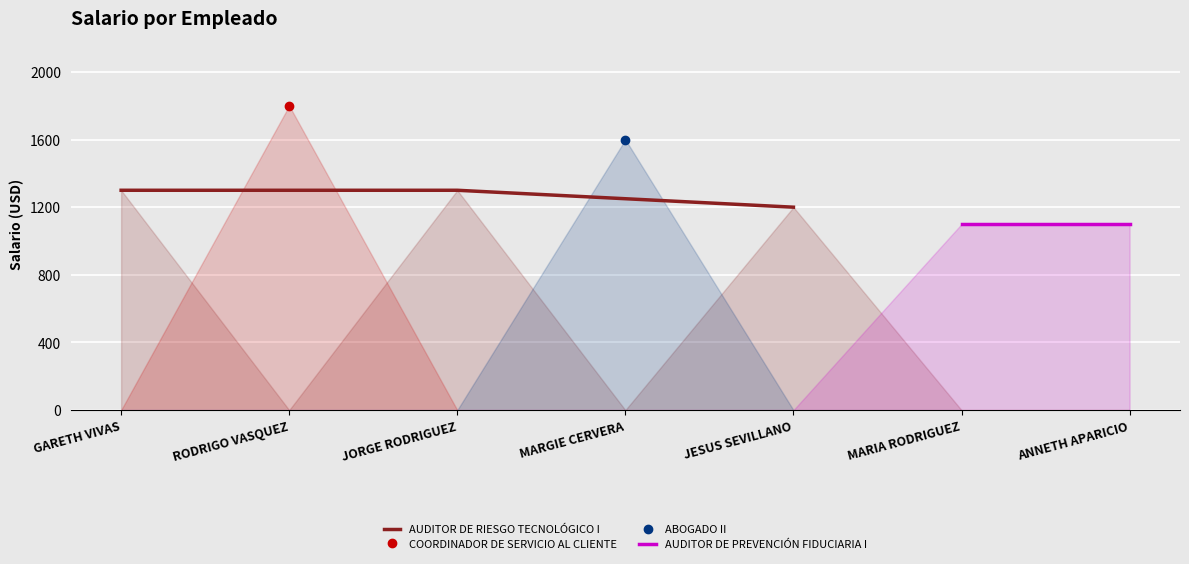

The chart shows a value of 1100 at MARIA RODRIGUEZ. True or false?

True